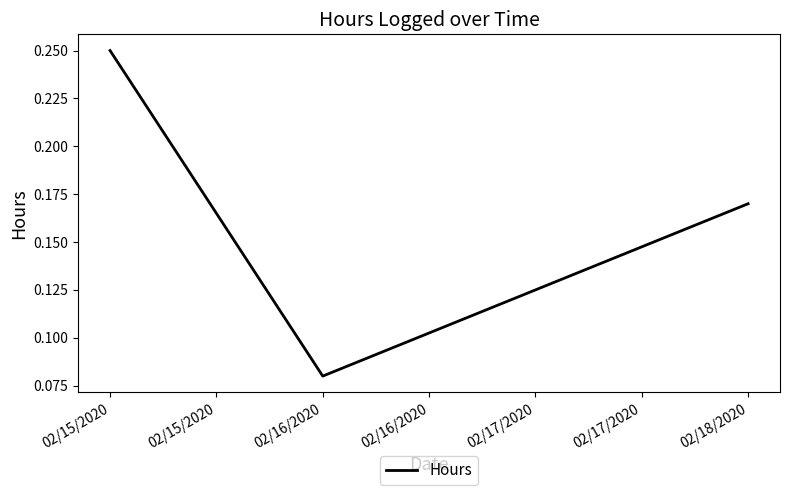

Which has a higher value, 02/15/2020 or 02/16/2020?

02/15/2020